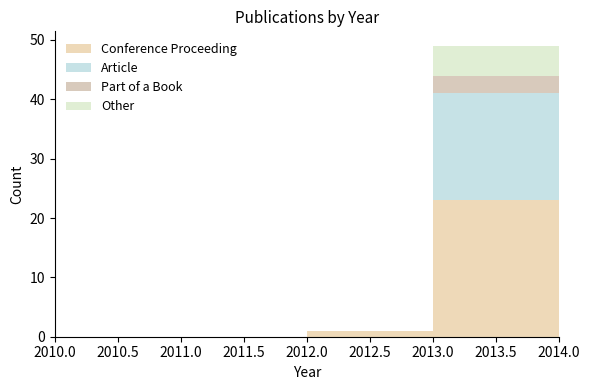

Which range on the x-axis has the tallest stacked bar (by total height)?

2013.0 to 2014.0